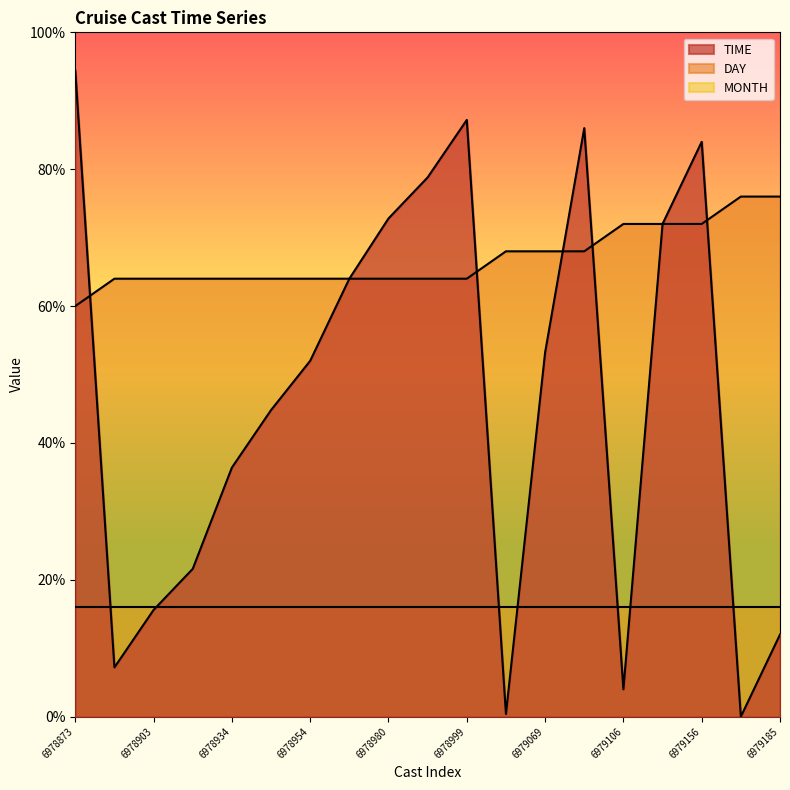

How many intersections are there between TIME and DAY?

5